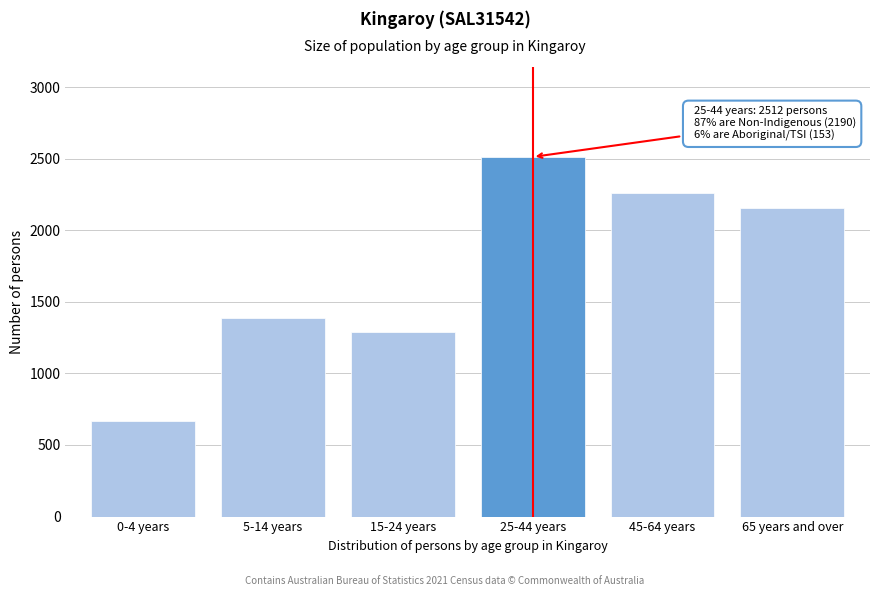

Reading left to right, extract all data points from this chart.

668	1386	1291	2512	2260	2157